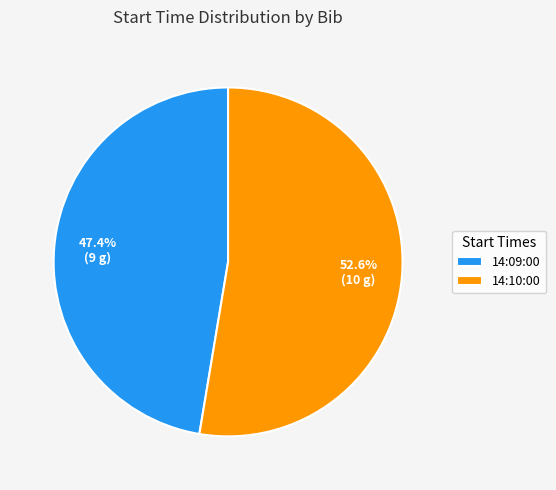

What percentage is NOT represented by 14:09:00?

52.6%